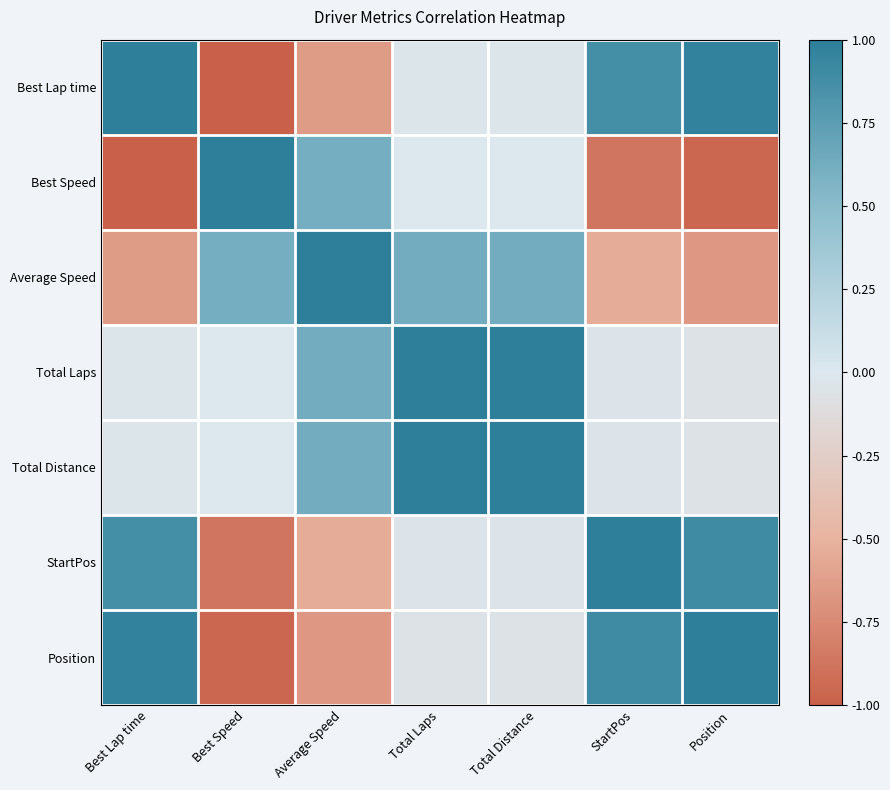

What is the total value across all series at Average Speed?

1.0